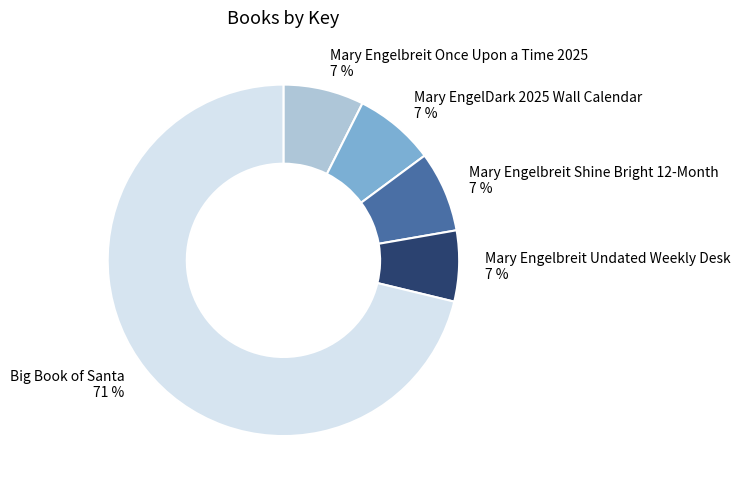

To the nearest percent, what percentage of the pie is Mary Engelbreit Undated Weekly Desk?

7%